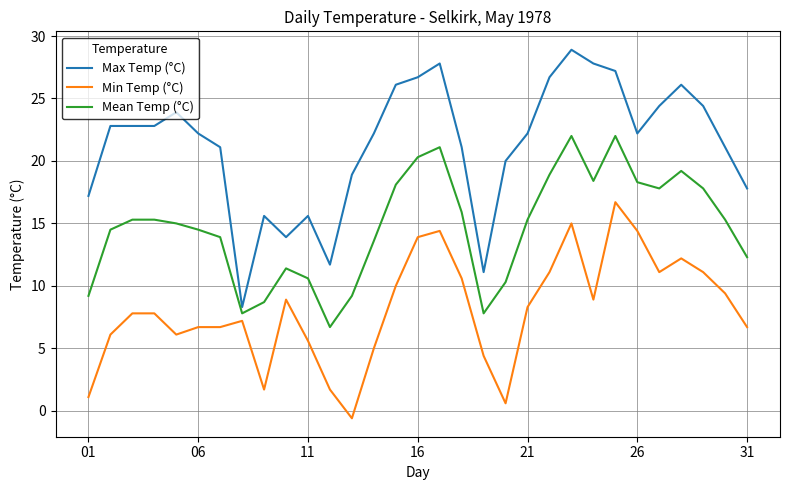

True or false: Min Temp (°C) and Max Temp (°C) cross at least once.

False